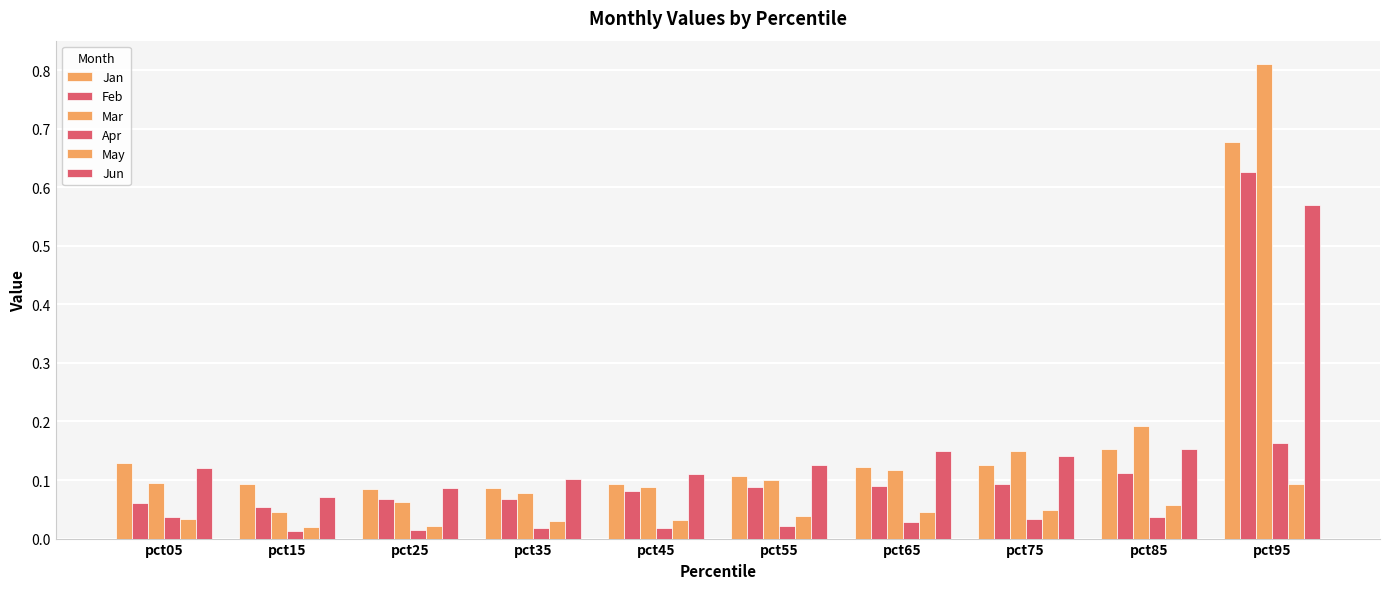

Reading left to right, what are all the values shown in this chart?

Jan: 0.1	0.1	0.1	0.1	0.1	0.1	0.1	0.1	0.2	0.7
Feb: 0.1	0.1	0.1	0.1	0.1	0.1	0.1	0.1	0.1	0.6
Mar: 0.1	0.0	0.1	0.1	0.1	0.1	0.1	0.1	0.2	0.8
Apr: 0.0	0.0	0.0	0.0	0.0	0.0	0.0	0.0	0.0	0.2
May: 0.0	0.0	0.0	0.0	0.0	0.0	0.0	0.0	0.1	0.1
Jun: 0.1	0.1	0.1	0.1	0.1	0.1	0.2	0.1	0.2	0.6